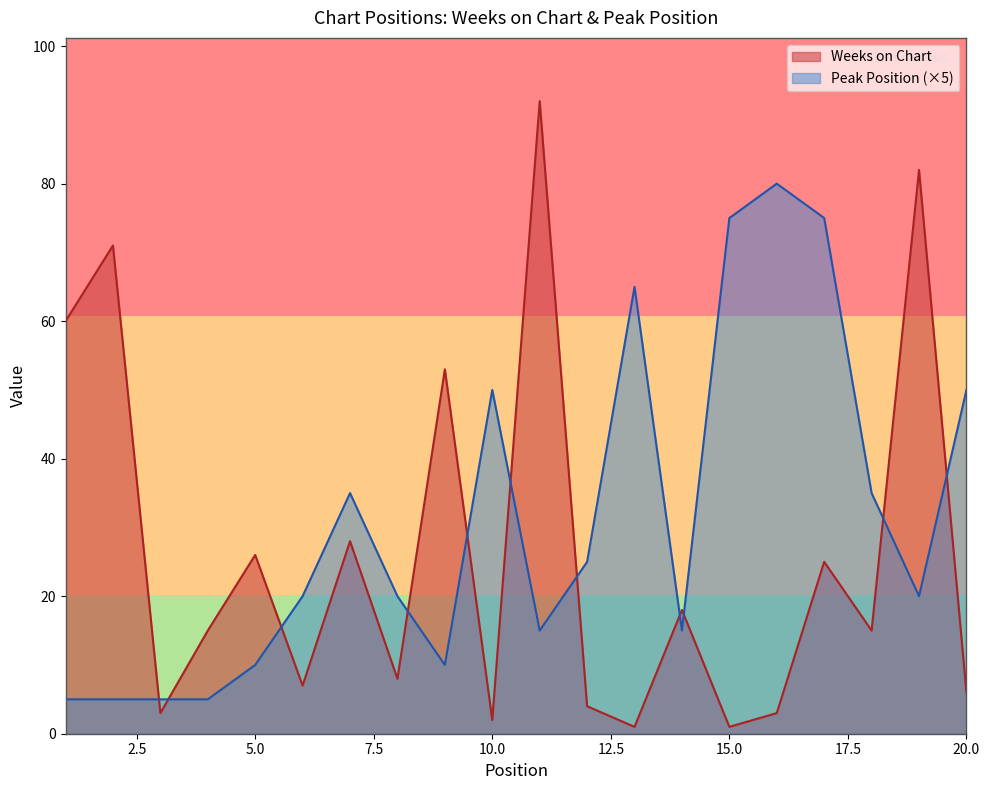

In Peak Position, how many points are higher than both neighbors (excluding endpoints)?

4